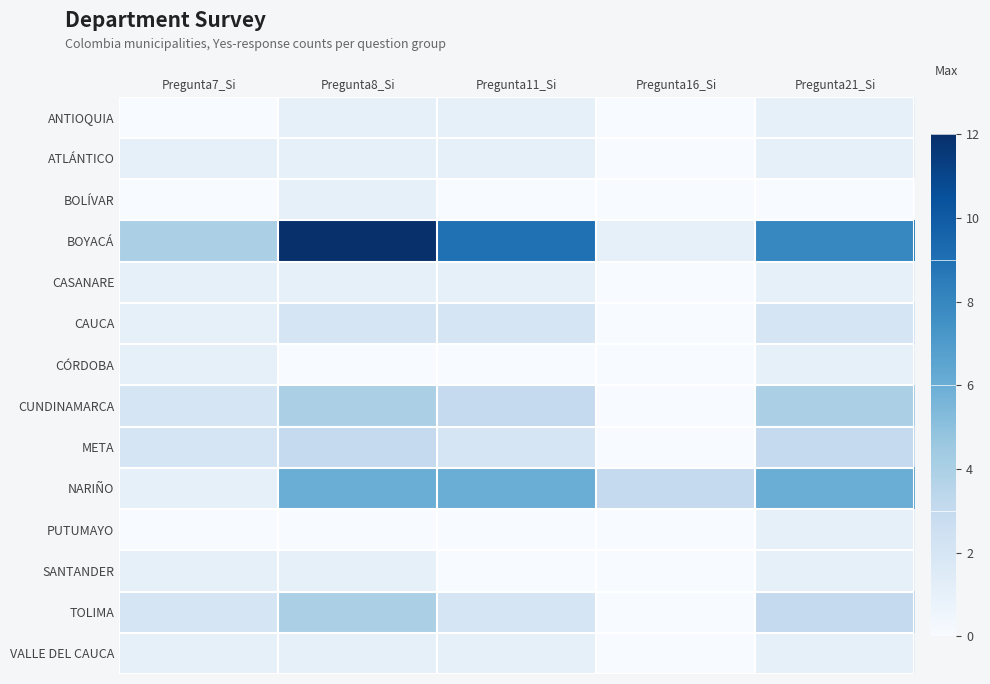

Reading left to right, transcribe all the data shown in this chart.

ANTIOQUIA: Pregunta7_Si=0	Pregunta8_Si=1	Pregunta11_Si=1	Pregunta16_Si=0	Pregunta21_Si=1
ATLÁNTICO: Pregunta7_Si=1	Pregunta8_Si=1	Pregunta11_Si=1	Pregunta16_Si=0	Pregunta21_Si=1
BOLÍVAR: Pregunta7_Si=0	Pregunta8_Si=1	Pregunta11_Si=0	Pregunta16_Si=0	Pregunta21_Si=0
BOYACÁ: Pregunta7_Si=4	Pregunta8_Si=12	Pregunta11_Si=9	Pregunta16_Si=1	Pregunta21_Si=8
CASANARE: Pregunta7_Si=1	Pregunta8_Si=1	Pregunta11_Si=1	Pregunta16_Si=0	Pregunta21_Si=1
CAUCA: Pregunta7_Si=1	Pregunta8_Si=2	Pregunta11_Si=2	Pregunta16_Si=0	Pregunta21_Si=2
CÓRDOBA: Pregunta7_Si=1	Pregunta8_Si=0	Pregunta11_Si=0	Pregunta16_Si=0	Pregunta21_Si=1
CUNDINAMARCA: Pregunta7_Si=2	Pregunta8_Si=4	Pregunta11_Si=3	Pregunta16_Si=0	Pregunta21_Si=4
META: Pregunta7_Si=2	Pregunta8_Si=3	Pregunta11_Si=2	Pregunta16_Si=0	Pregunta21_Si=3
NARIÑO: Pregunta7_Si=1	Pregunta8_Si=6	Pregunta11_Si=6	Pregunta16_Si=3	Pregunta21_Si=6
PUTUMAYO: Pregunta7_Si=0	Pregunta8_Si=0	Pregunta11_Si=0	Pregunta16_Si=0	Pregunta21_Si=1
SANTANDER: Pregunta7_Si=1	Pregunta8_Si=1	Pregunta11_Si=0	Pregunta16_Si=0	Pregunta21_Si=1
TOLIMA: Pregunta7_Si=2	Pregunta8_Si=4	Pregunta11_Si=2	Pregunta16_Si=0	Pregunta21_Si=3
VALLE DEL CAUCA: Pregunta7_Si=1	Pregunta8_Si=1	Pregunta11_Si=1	Pregunta16_Si=0	Pregunta21_Si=1